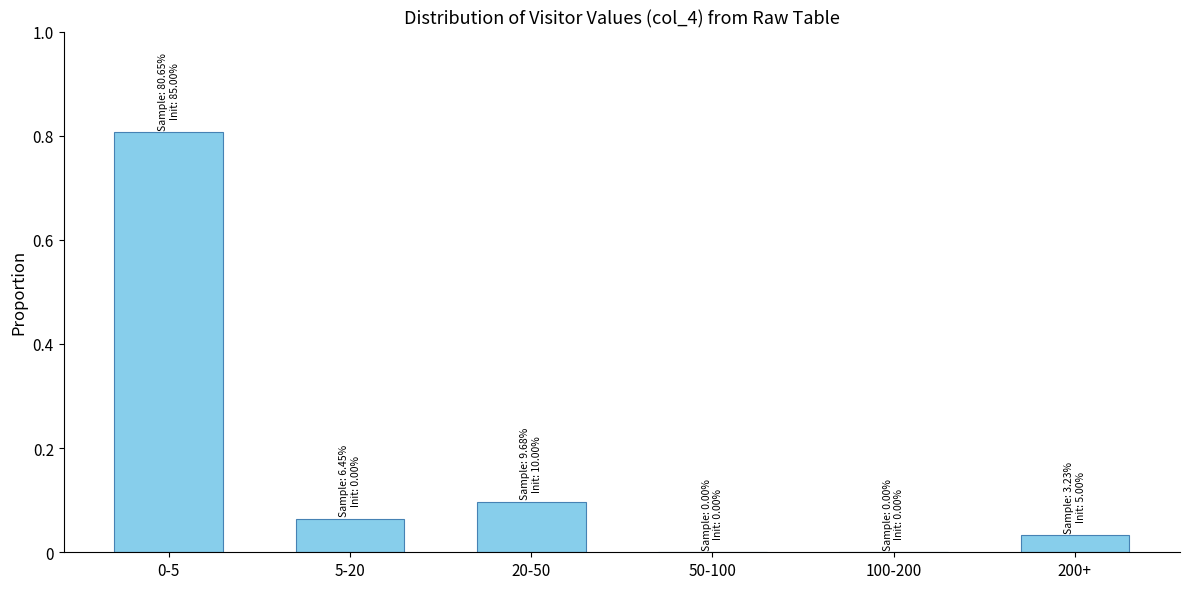

Is it true that the value at 200+ is 0.0?

True